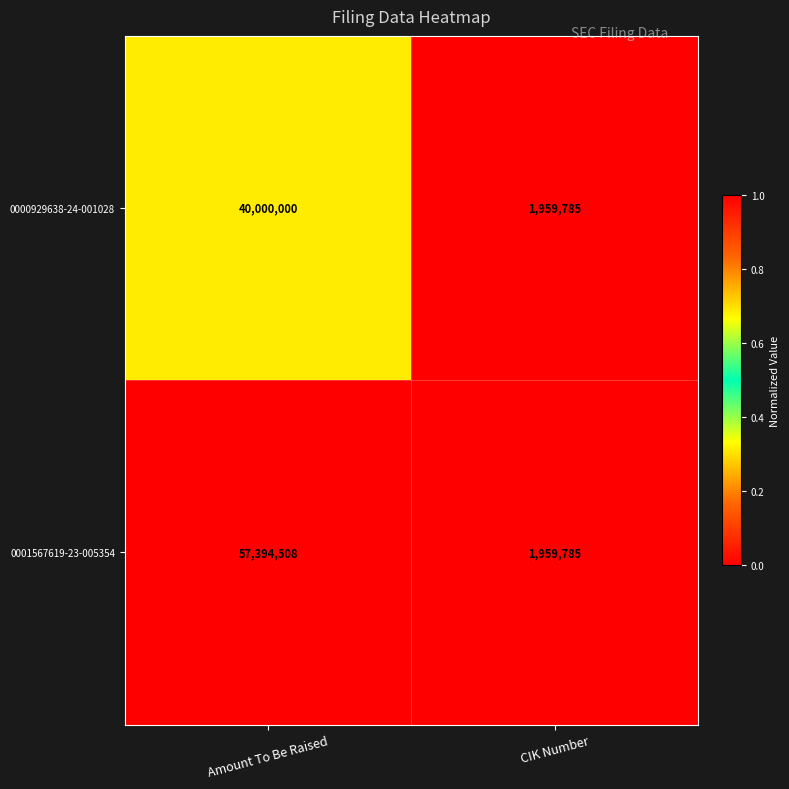

Between Amount To Be Raised and CIK Number, which series saw the biggest shift?

0001567619-23-005354